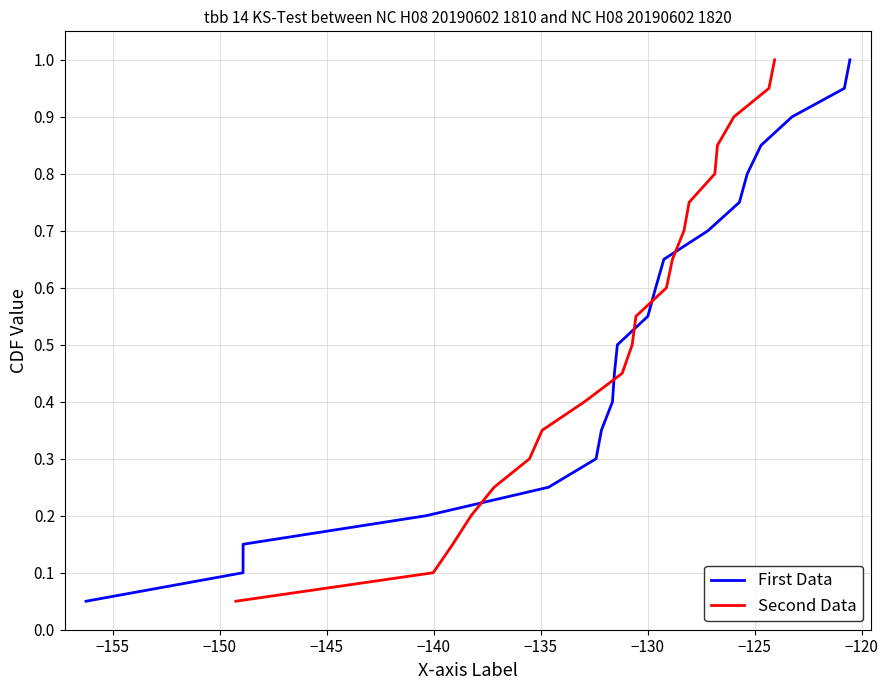

What is the highest value of the First Data series?

1.0